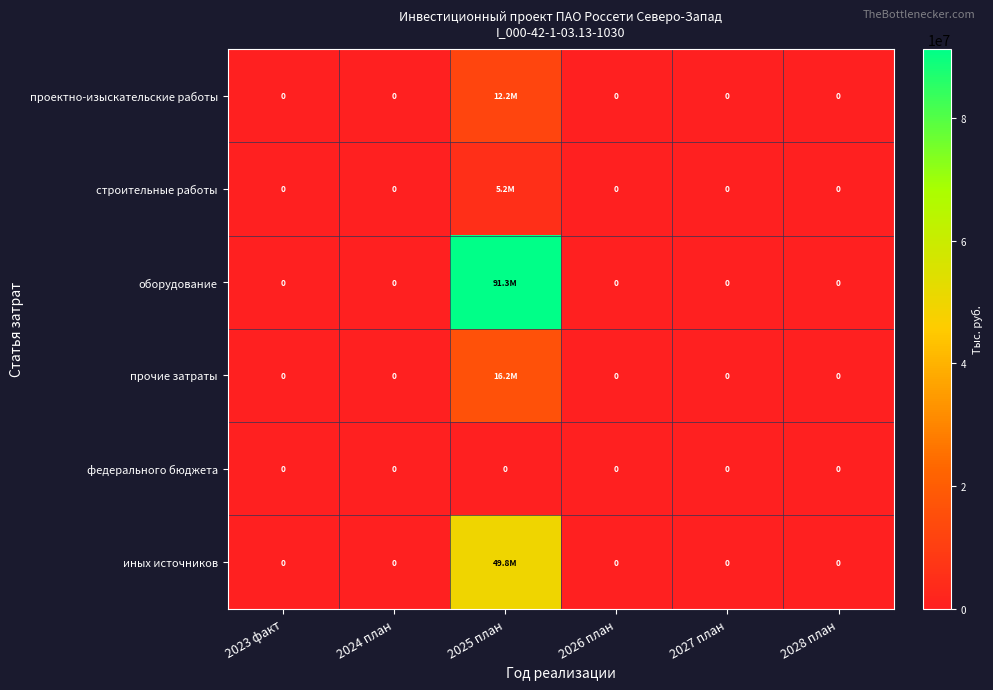

Which series has the widest spread of values?

оборудование